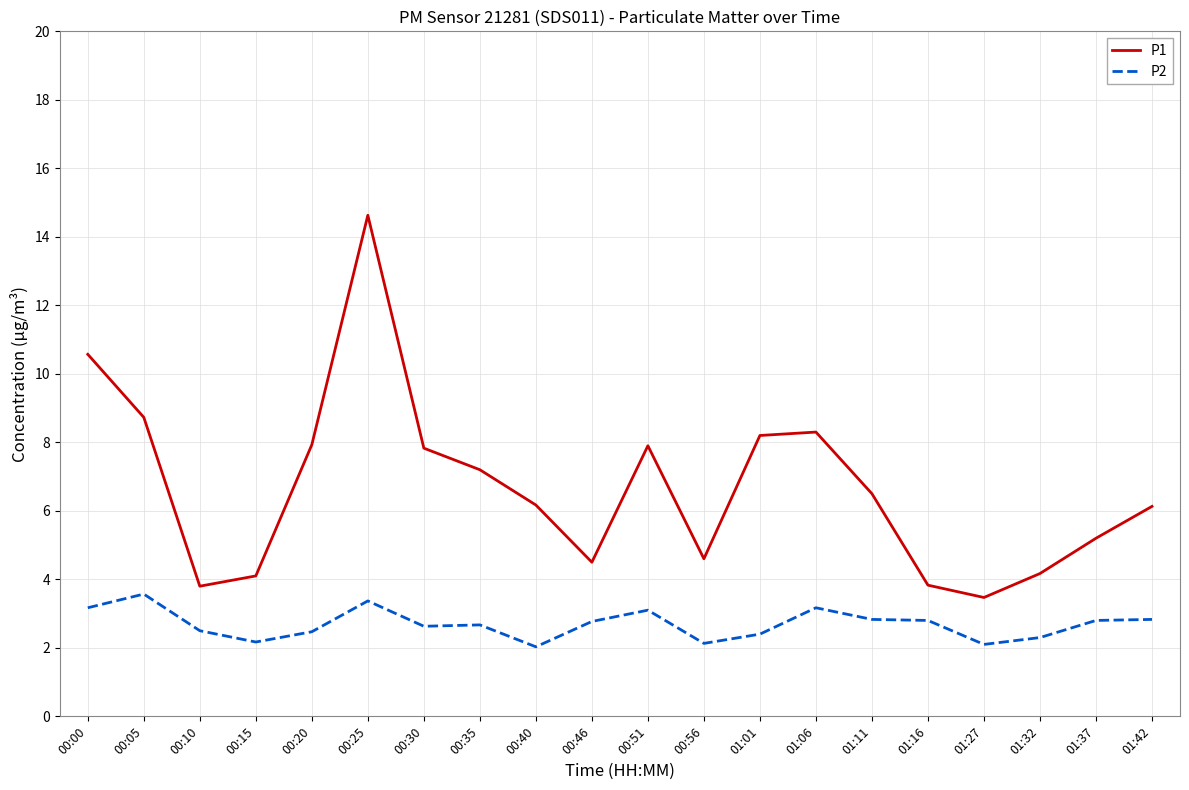

True or false: P1 and P2 cross at least once.

False